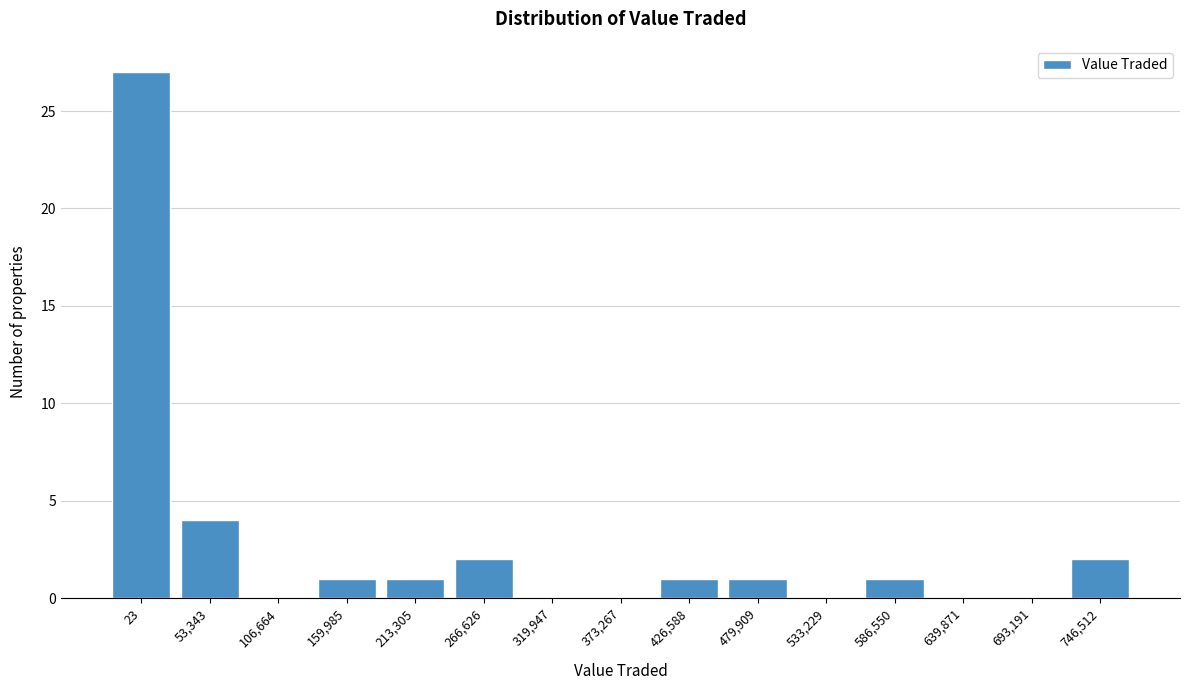

Reading left to right, transcribe all the data shown in this chart.

23=27	53,343=4	106,664=0	159,985=1	213,305=1	266,626=2	319,947=0	373,267=0	426,588=1	479,909=1	533,229=0	586,550=1	639,871=0	693,191=0	746,512=2